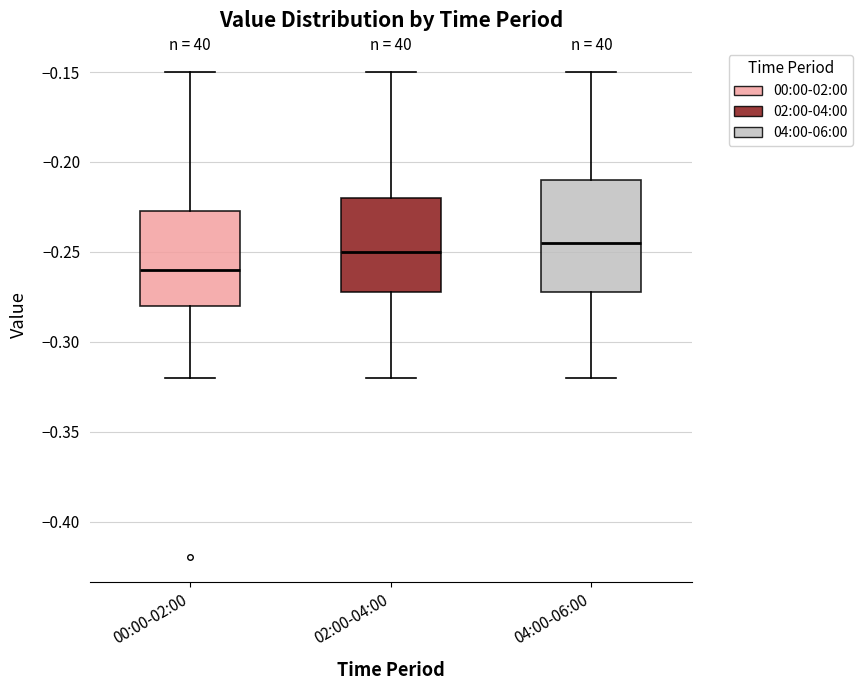

Where does the upper whisker of the box for 04:00-06:00 end on the y-axis? The values are not printed on the chart, so give them approximately, as read against the axis.

-0.150